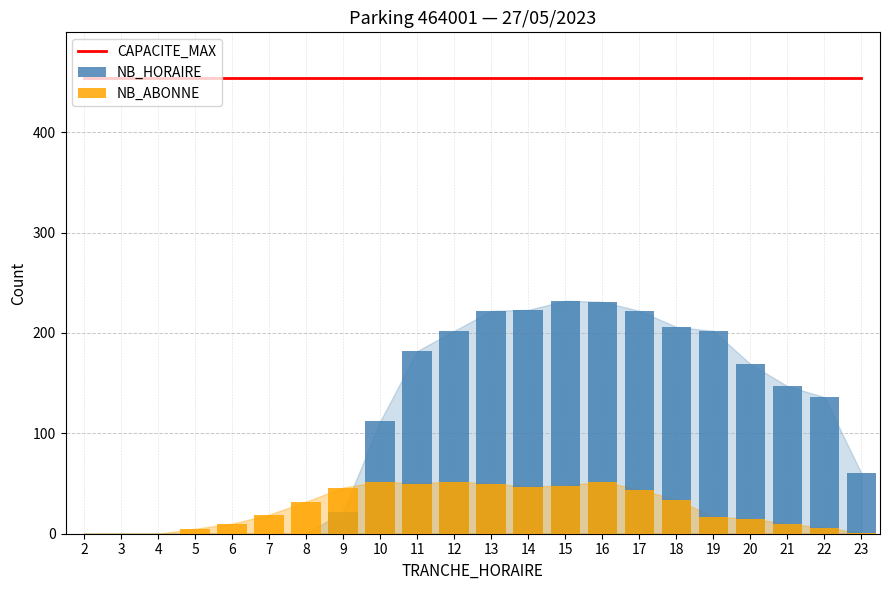

What is the value of the NB_ABONNE bar at the 9th from the left?

52